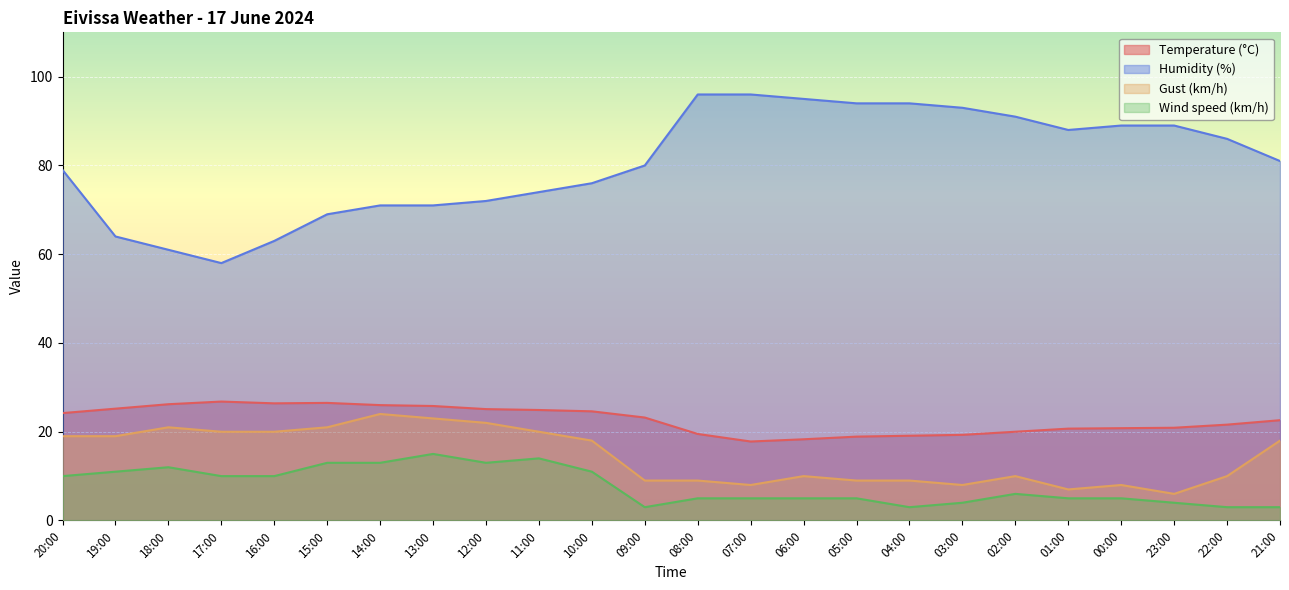

Where does the Wind speed (km/h) series first go above 6?

20:00